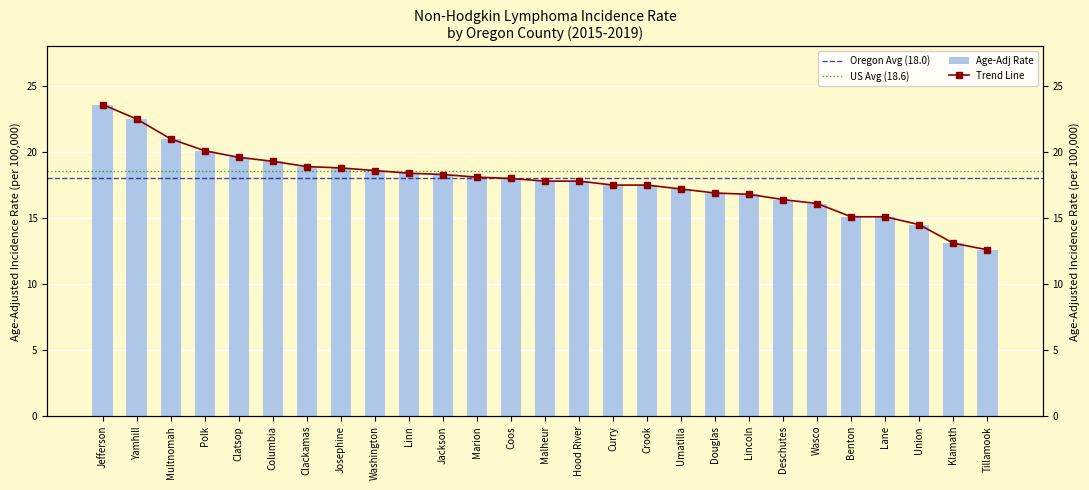

Rank the categories by value from lowest to highest.

Tillamook, Klamath, Union, Benton, Lane, Wasco, Deschutes, Lincoln, Douglas, Umatilla, Curry, Crook, Malheur, Hood River, Coos, Marion, Jackson, Linn, Washington, Josephine, Clackamas, Columbia, Clatsop, Polk, Multnomah, Yamhill, Jefferson